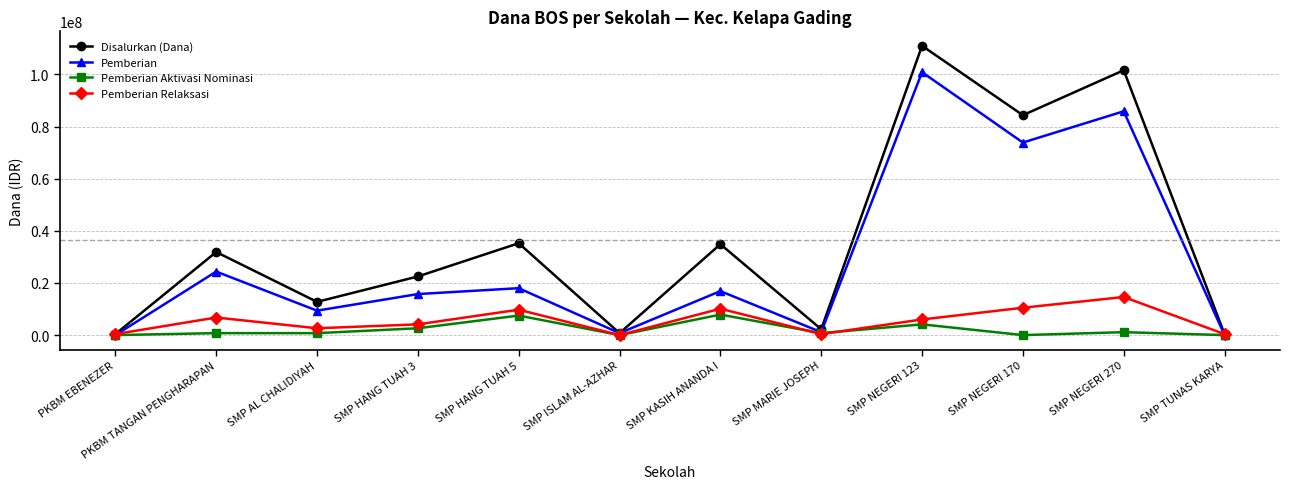

What is the difference between the maximum and minimum values in the Pemberian series?

100875000